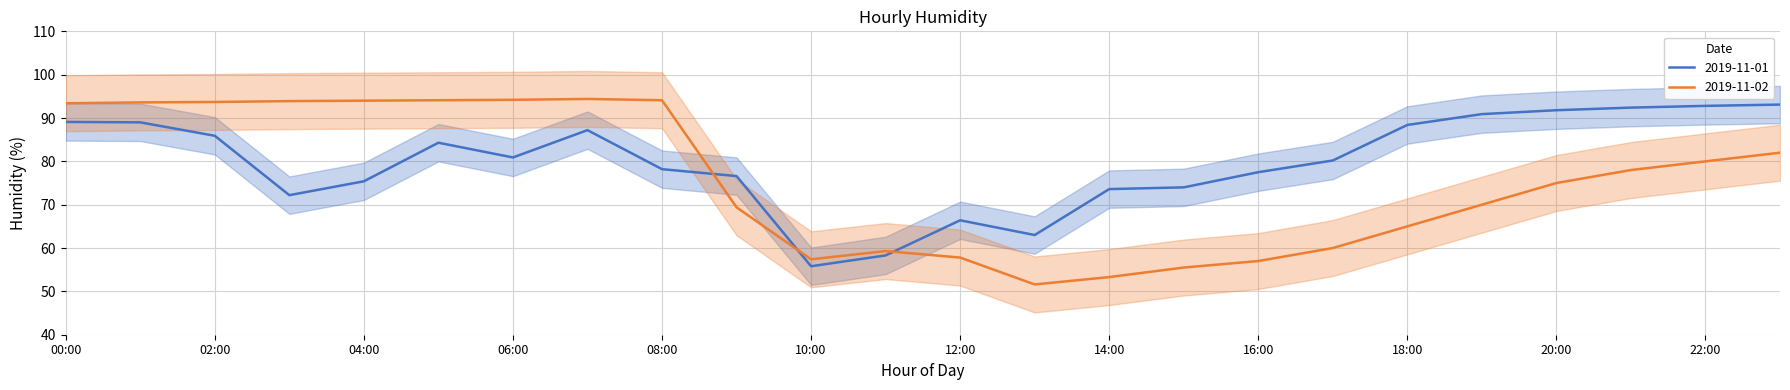

Reading right to left, transcribe all the data shown in this chart.

2019-11-01: 23:00=93.1	22:00=92.8	21:00=92.4	20:00=91.8	19:00=90.9	18:00=88.4	17:00=80.2	16:00=77.5	15:00=74.0	14:00=73.6	13:00=63.0	12:00=66.4	11:00=58.3	10:00=55.8	09:00=76.6	08:00=78.2	07:00=87.2	06:00=80.9	05:00=84.3	04:00=75.4	03:00=72.2	02:00=85.9	01:00=89.0	00:00=89.1
2019-11-02: 23:00=82.0	22:00=80.0	21:00=78.0	20:00=75.0	19:00=70.0	18:00=65.0	17:00=60.0	16:00=57.0	15:00=55.5	14:00=53.3	13:00=51.6	12:00=57.8	11:00=59.3	10:00=57.4	09:00=69.4	08:00=94.1	07:00=94.4	06:00=94.2	05:00=94.1	04:00=94.0	03:00=93.9	02:00=93.7	01:00=93.6	00:00=93.4